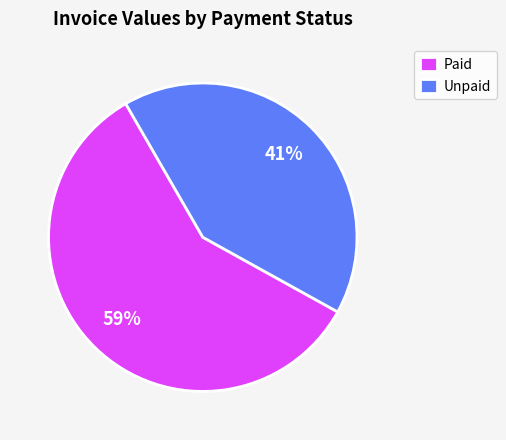

Is there a majority slice in this chart?

Yes